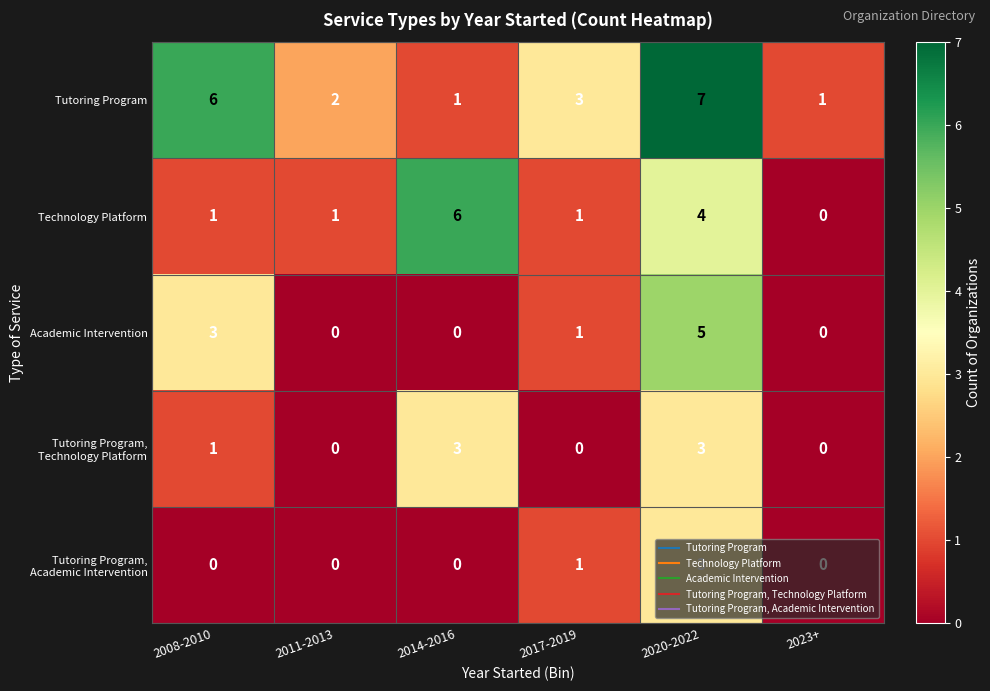

What is the difference between the Academic Intervention values at 2023+ and 2008-2010?

3